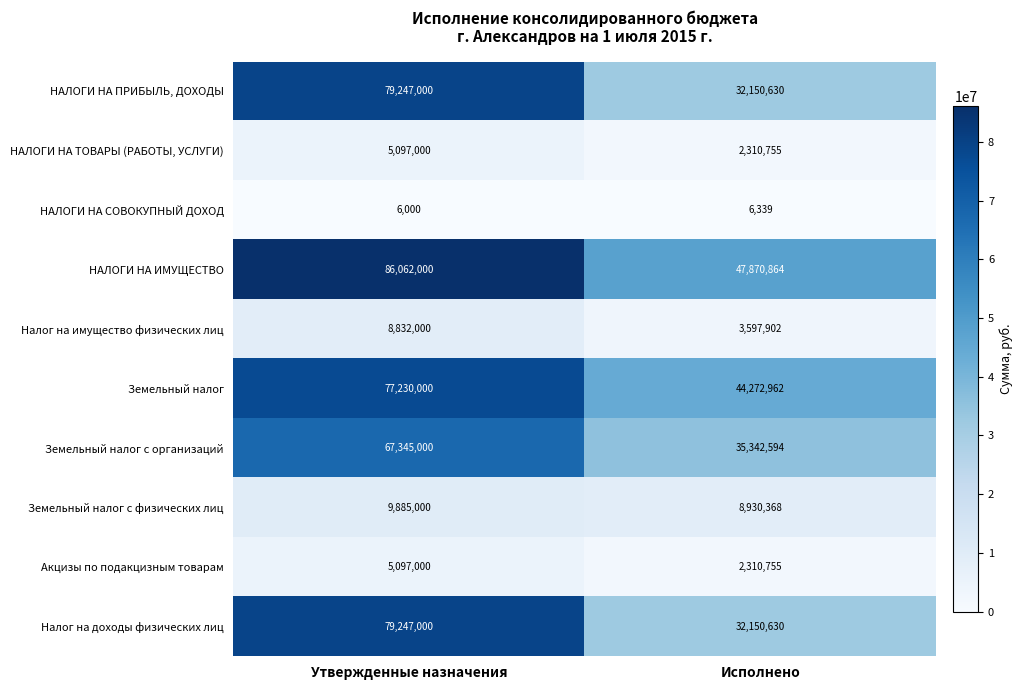

At which category does the chart reach its peak across all series?

Утвержденные назначения